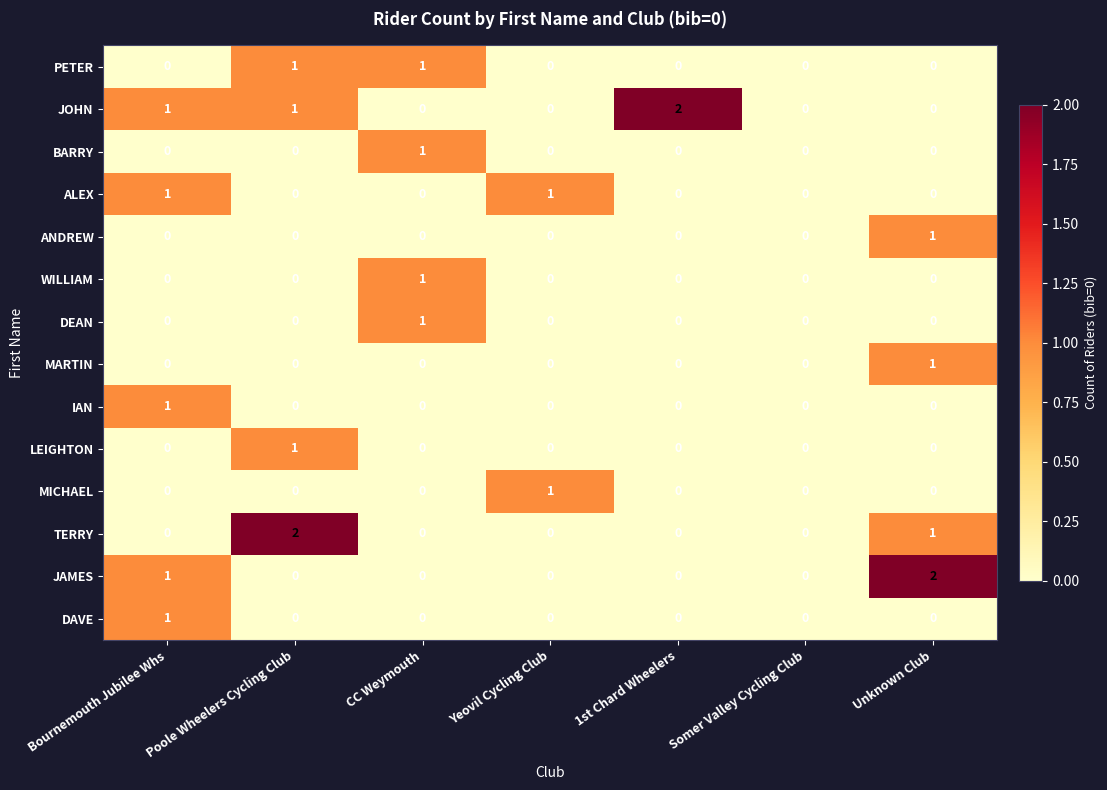

What is the total value across all series at Unknown Club?

5